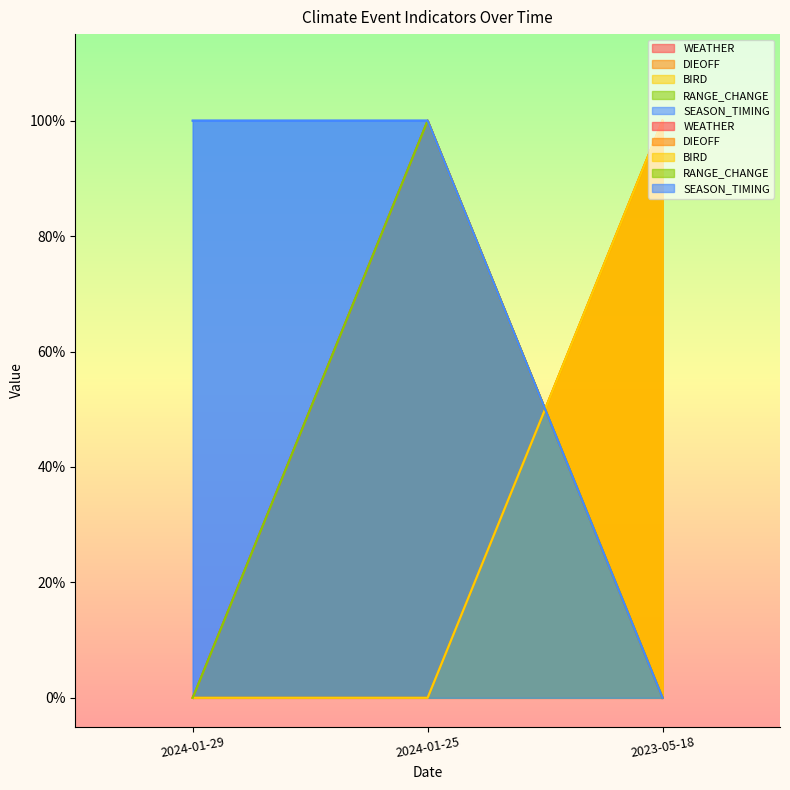

What is the greatest value displayed?

1